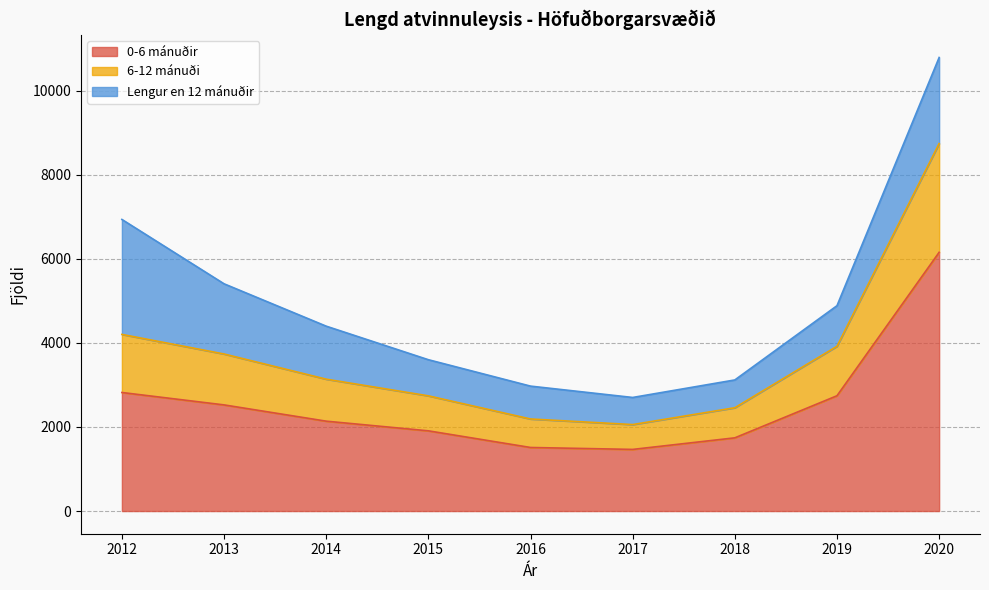

True or false: 0-6 mánuðir has more than 0 points higher than both neighbors.

False